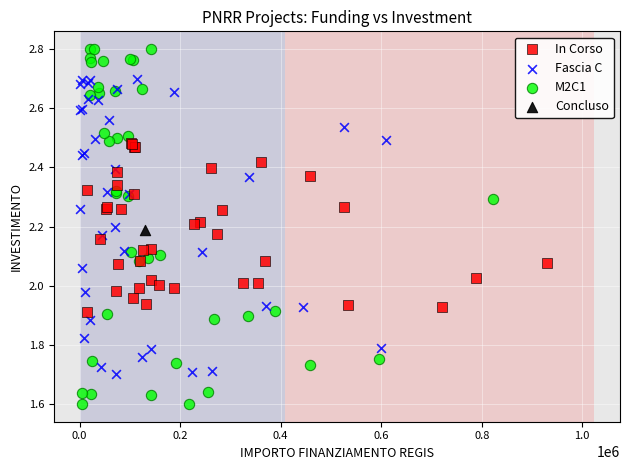

What are all the series names shown in the legend?

In Corso, Fascia C, M2C1, Concluso